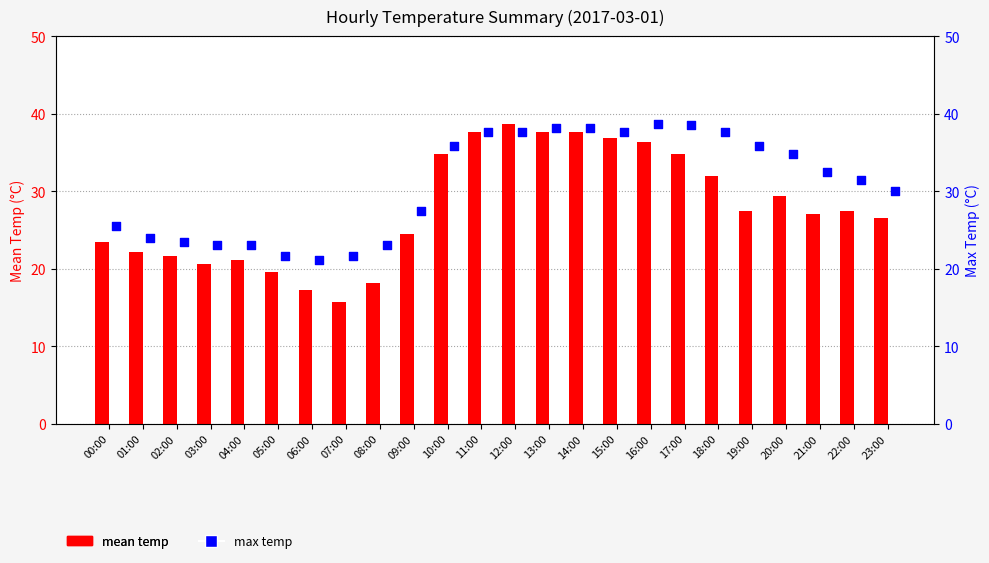

Which series reaches the maximum Y coordinate?

mean temp